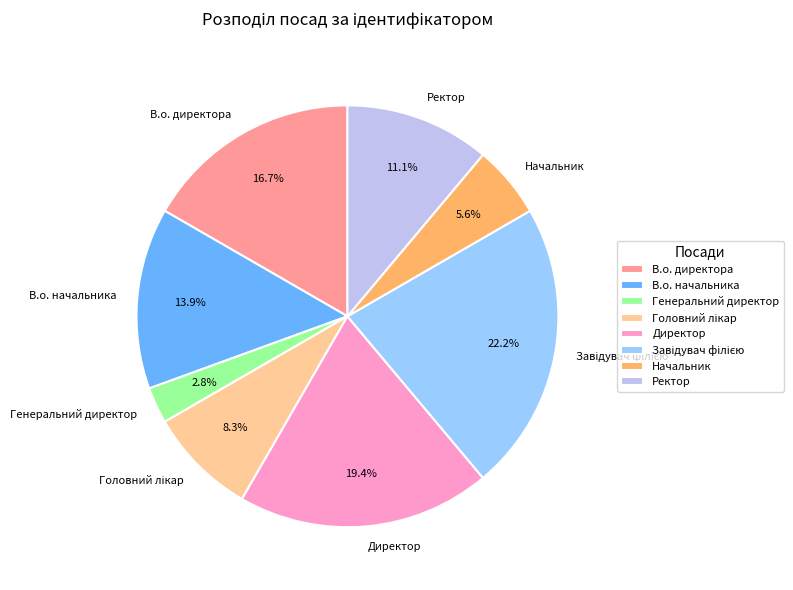

Between Ректор and Генеральний директор, which is larger?

Ректор